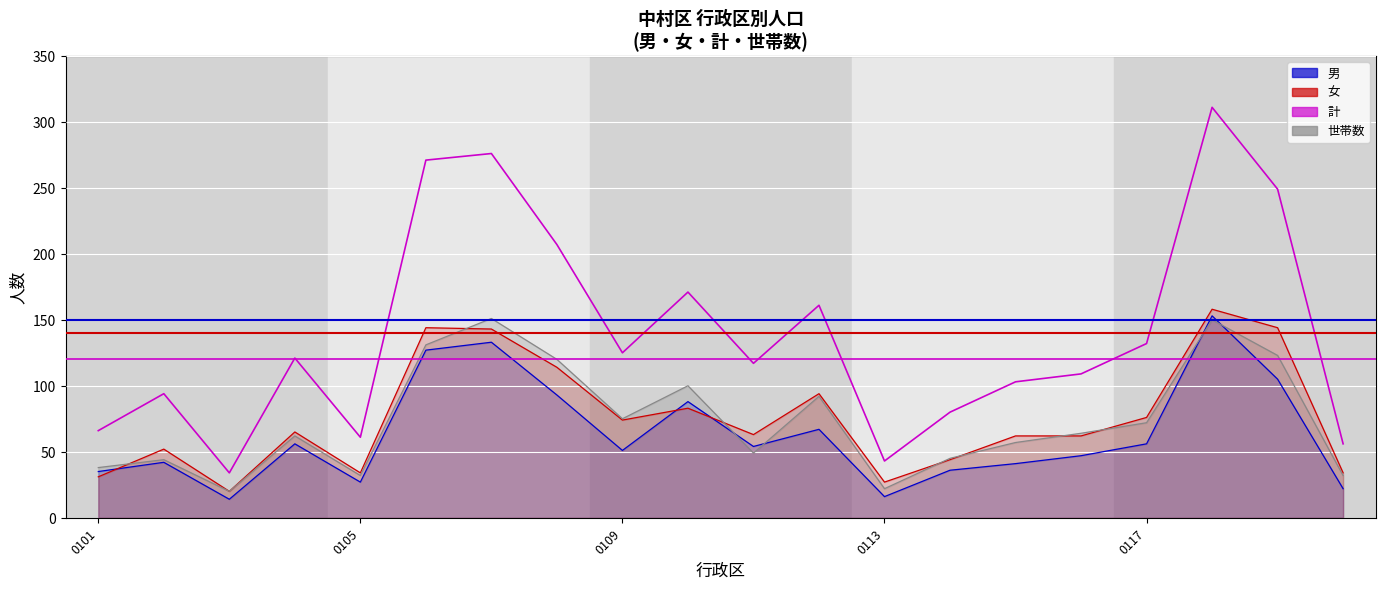

The value at 13 is 80. True or false?

True